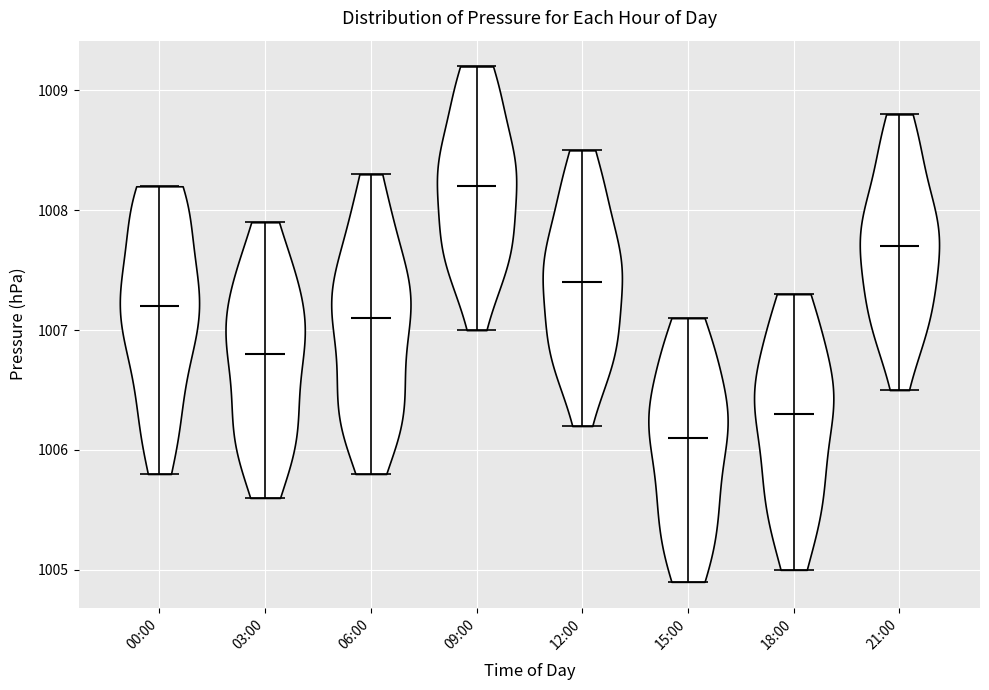

Reading left to right, read every violin against the y-axis: where its median line is, and the lowest and highest points it reaches. The values are not printed on the chart, so give them approximately, as read against the axis.

00:00: median line 1007.2, lowest point 1005.8, highest point 1008.2
03:00: median line 1006.8, lowest point 1005.6, highest point 1007.9
06:00: median line 1007.1, lowest point 1005.8, highest point 1008.3
09:00: median line 1008.2, lowest point 1007.0, highest point 1009.2
12:00: median line 1007.4, lowest point 1006.2, highest point 1008.5
15:00: median line 1006.1, lowest point 1004.9, highest point 1007.1
18:00: median line 1006.3, lowest point 1005.0, highest point 1007.3
21:00: median line 1007.7, lowest point 1006.5, highest point 1008.8